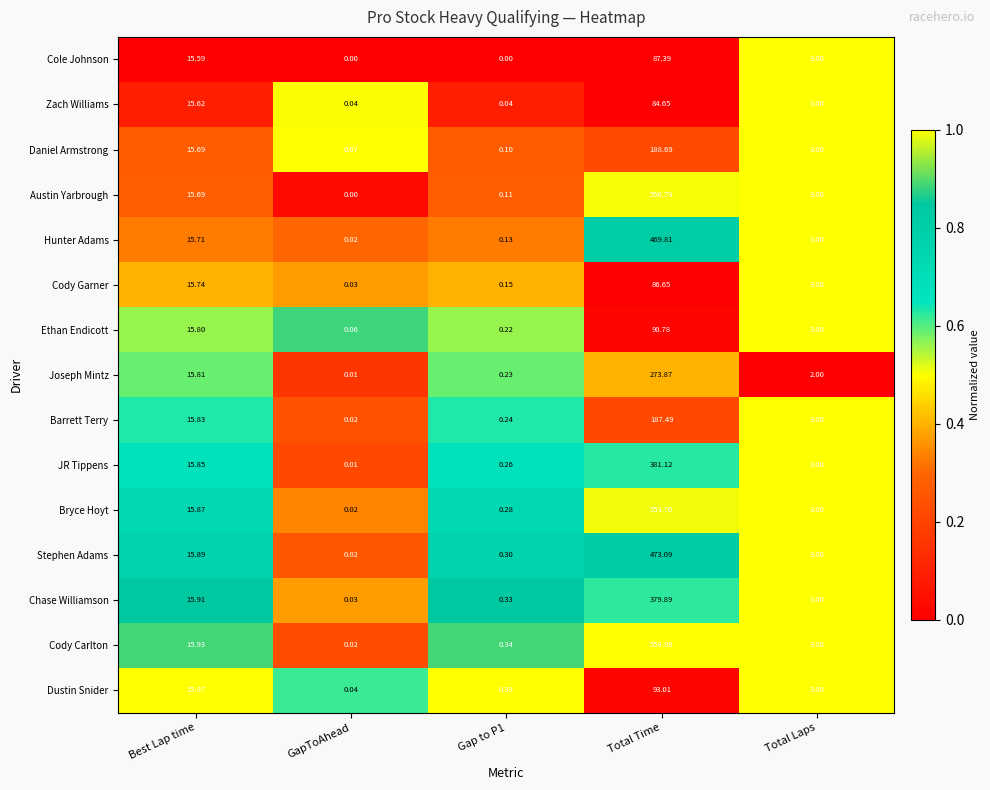

Where does the Austin Yarbrough series first go above 3?

Best Lap time